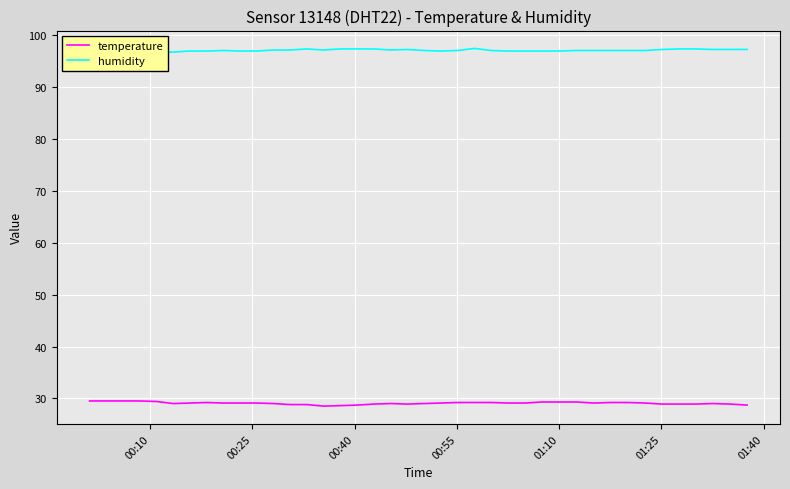

True or false: temperature and humidity intersect in this chart.

False